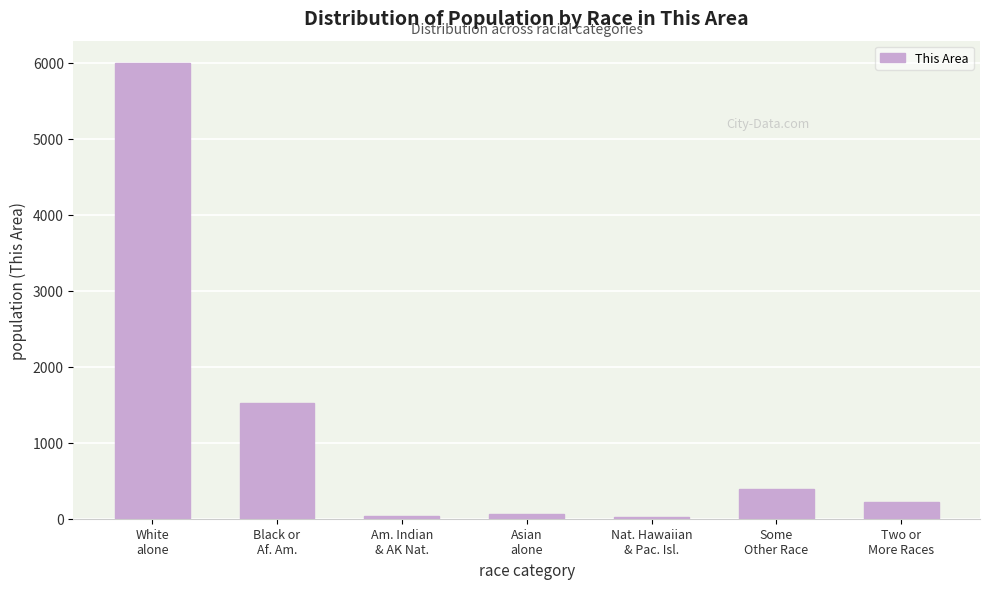

What is the greatest value displayed?

5994